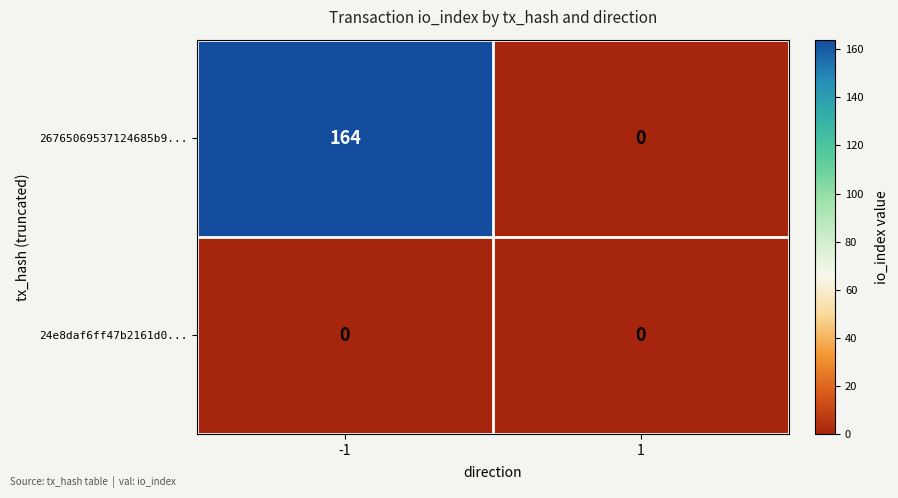

Rank the series by their average value, from lowest to highest.

24e8daf6ff47b2161d0..., 26765069537124685b9...